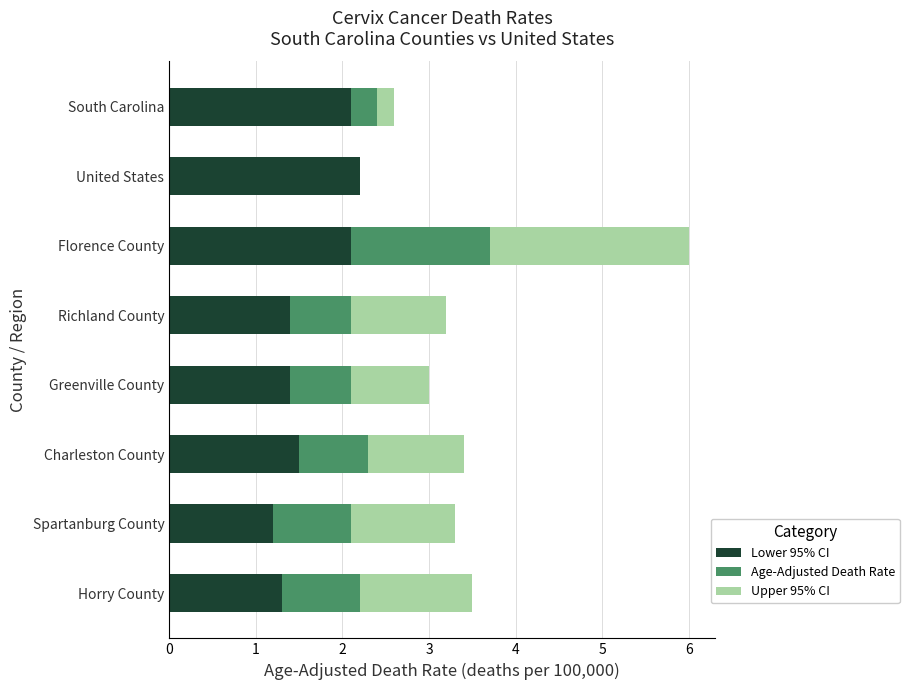

What is the sum of all Lower 95% CI values?

13.2